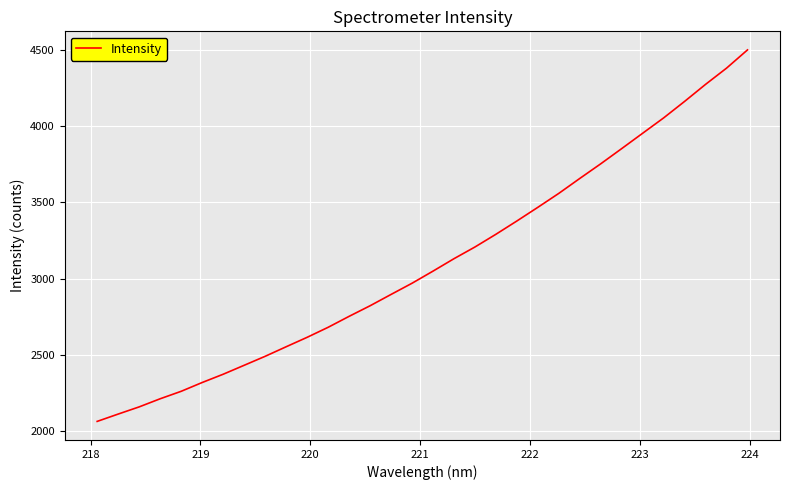

What is the smallest value displayed?

2064.2